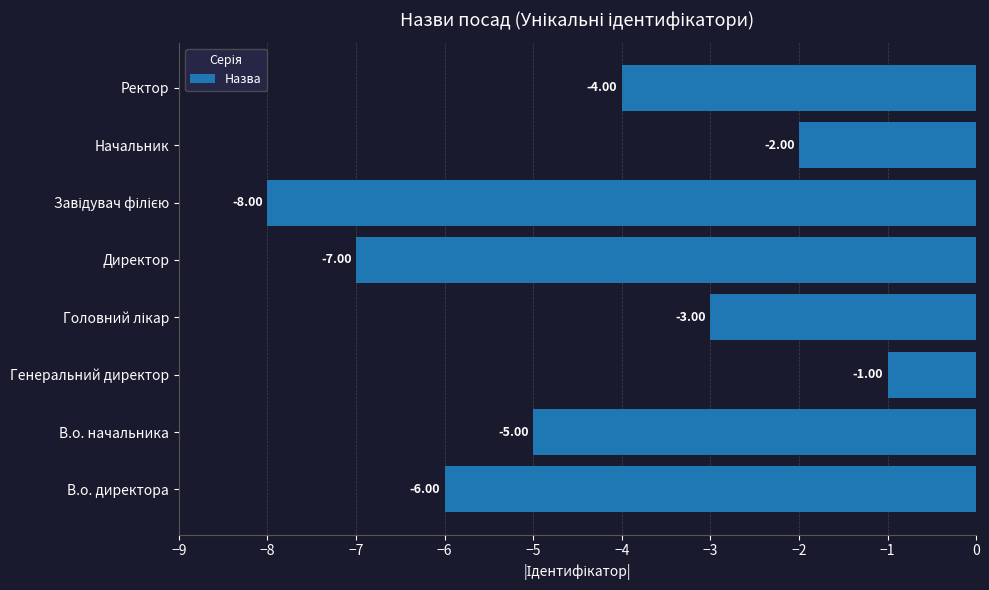

Between Ректор and Начальник, which is larger?

Начальник